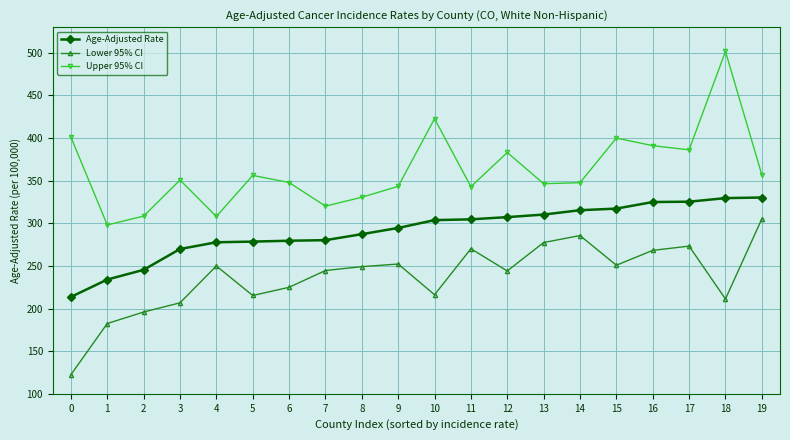

True or false: Lower 95% CI has more than 0 interior local peaks.

True